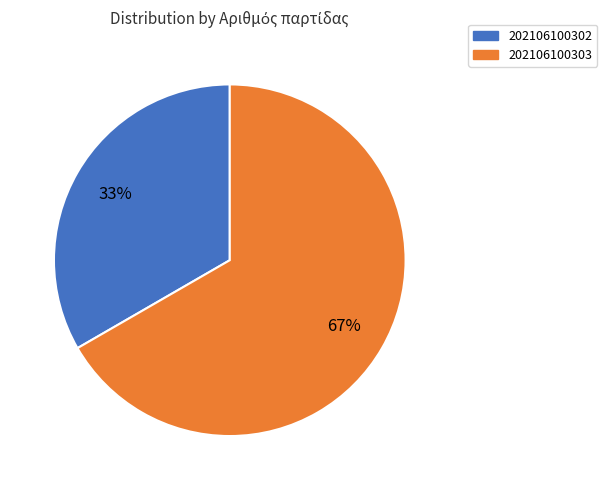

Approximately how many times larger is the value at 202106100302 compared to 202106100303?

0.5